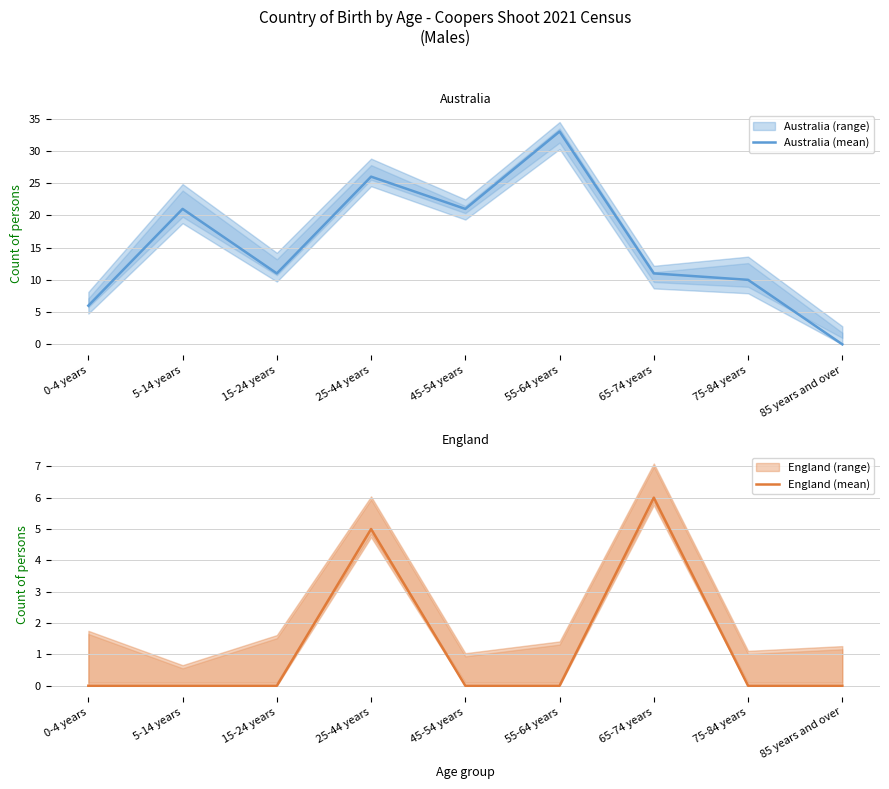

Does the chart have visible grid lines?

Yes